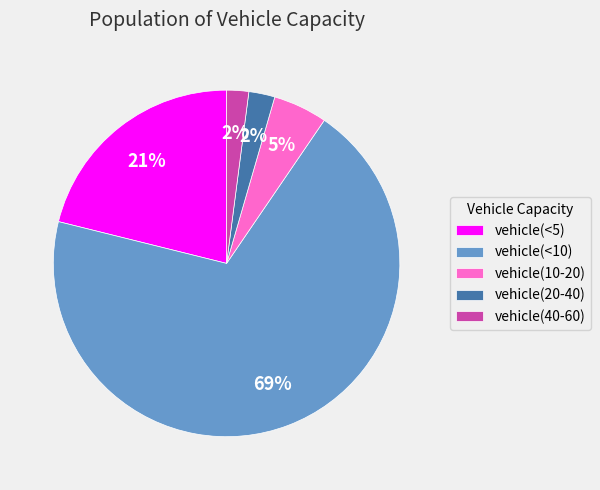

Which has a higher value, vehicle(10-20) or vehicle(40-60)?

vehicle(10-20)